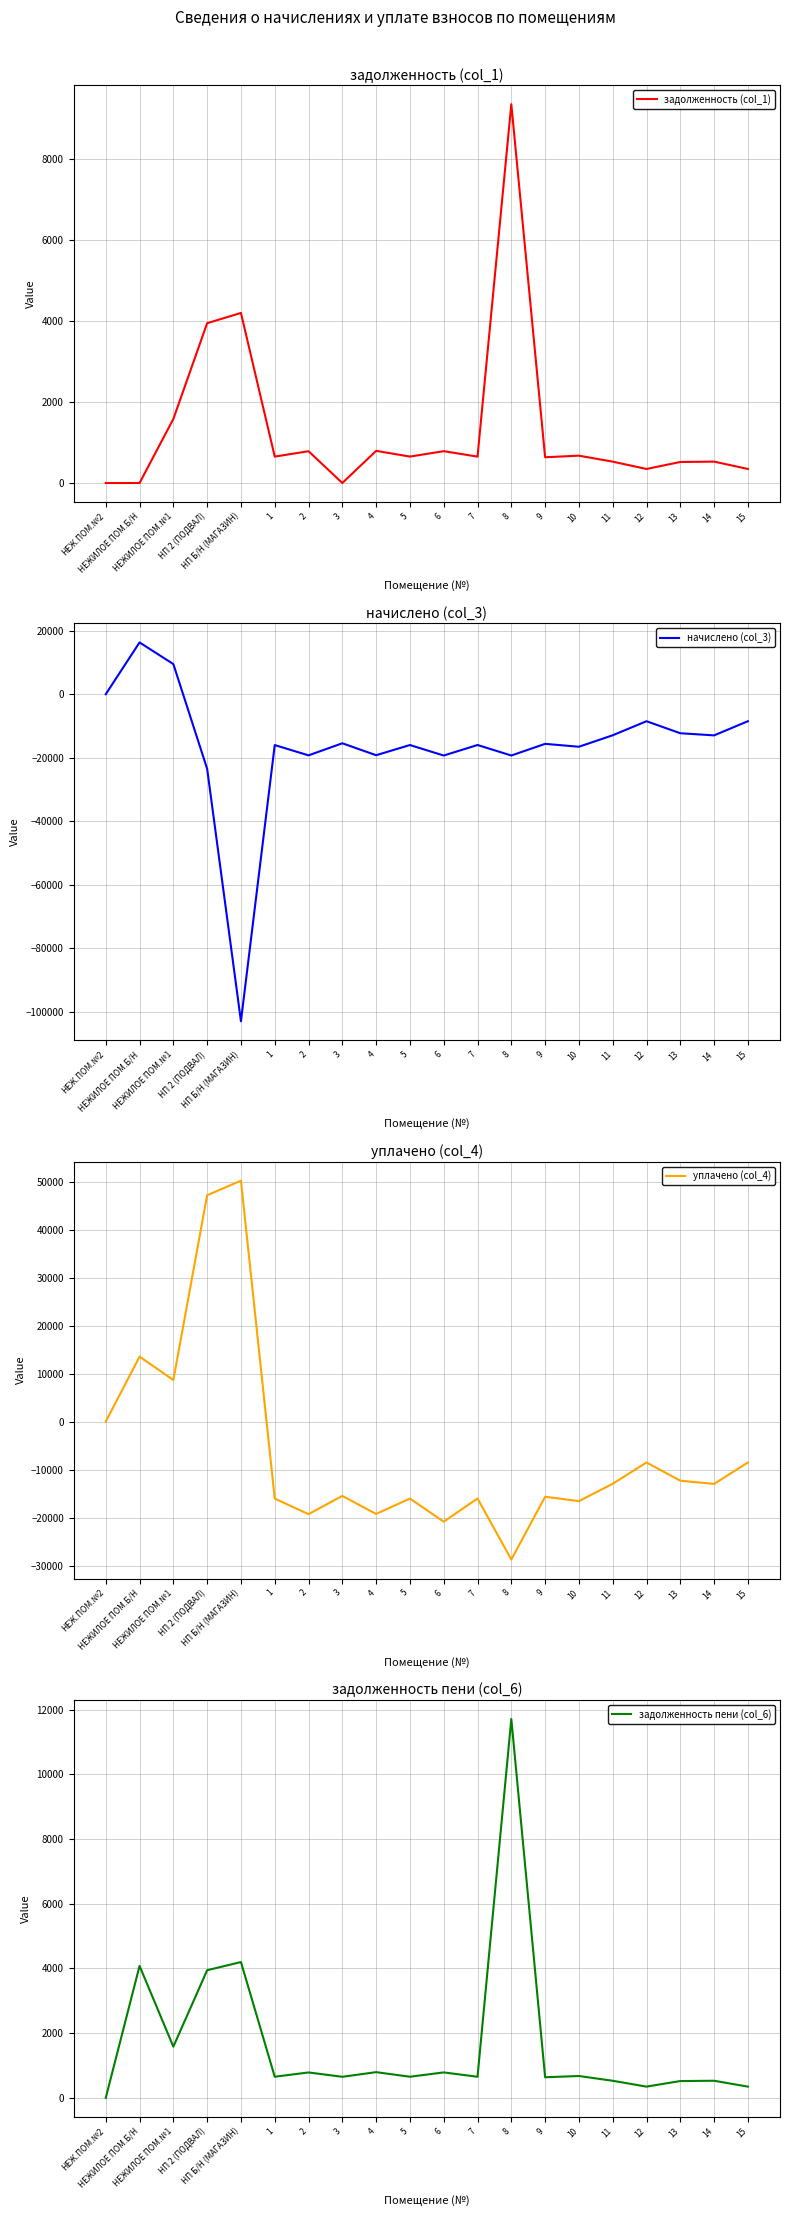

True or false: задолженность пени (col_6) and задолженность (col_1) intersect in this chart.

False